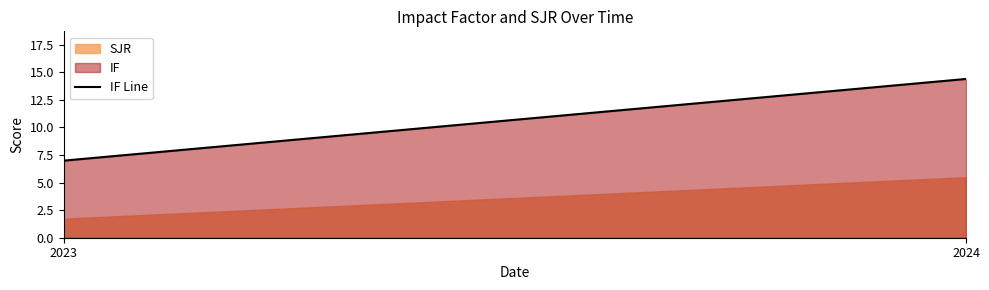

Is it true that the value at 2023 is 7.0?

True